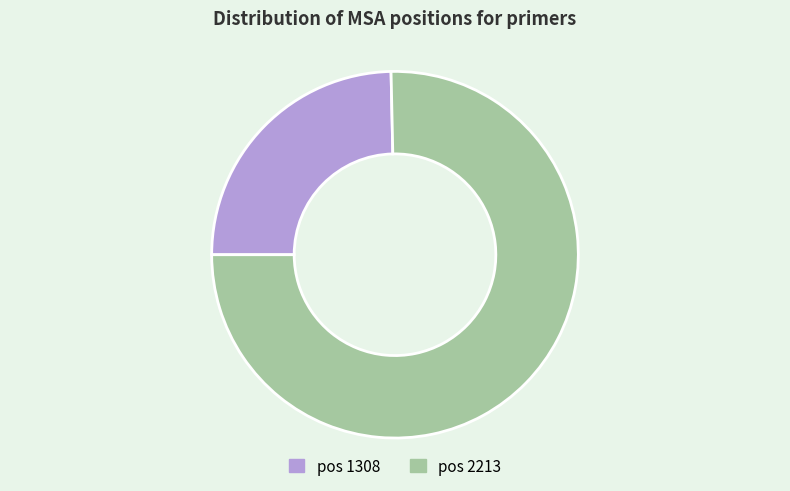

Is there a majority slice in this chart?

Yes